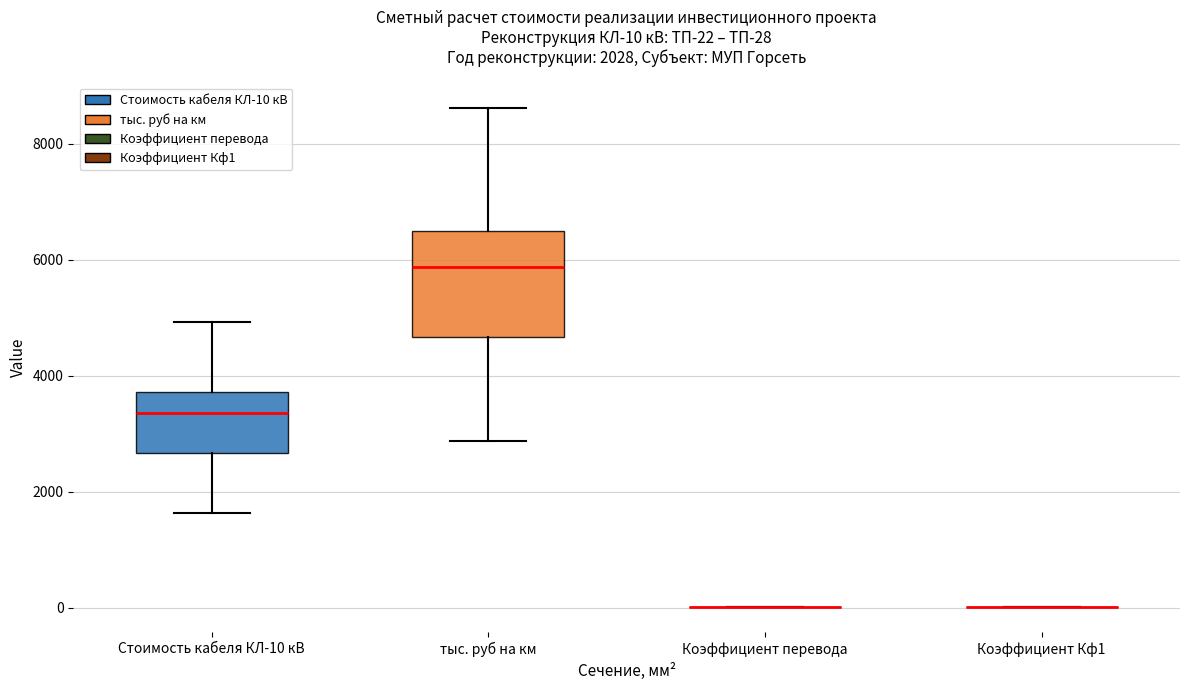

Comparing the boxes themselves (not the whiskers), which one is the tallest?

тыс. руб на км